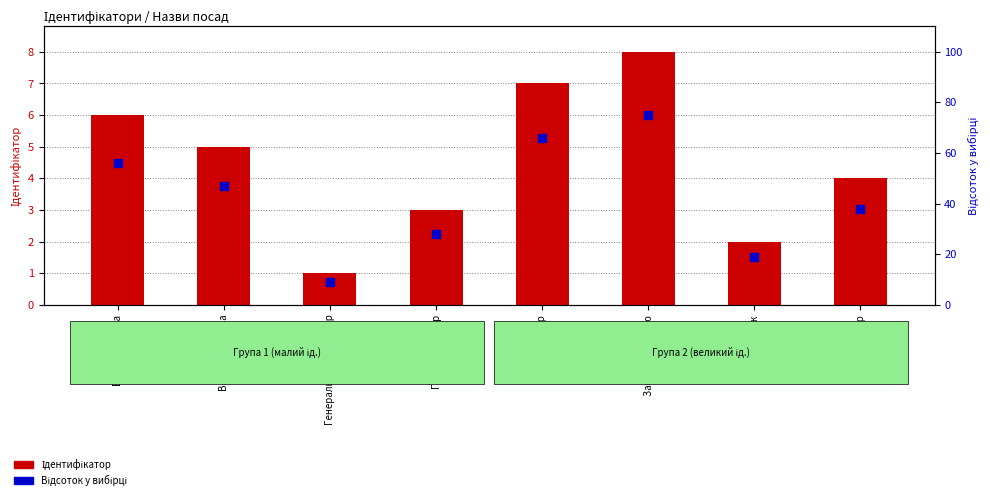

Is the value of Ідентифікатор at В.о. начальника greater than the value of Відсоток у вибірці at Директор?

No